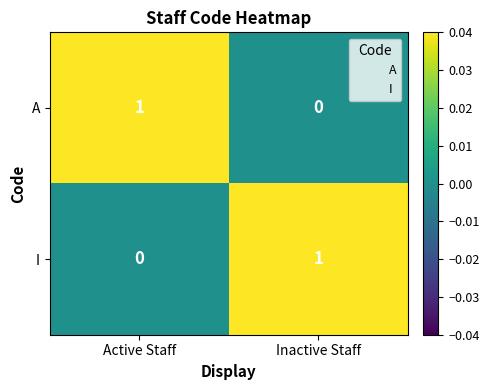

At which label does A reach its minimum?

Inactive Staff